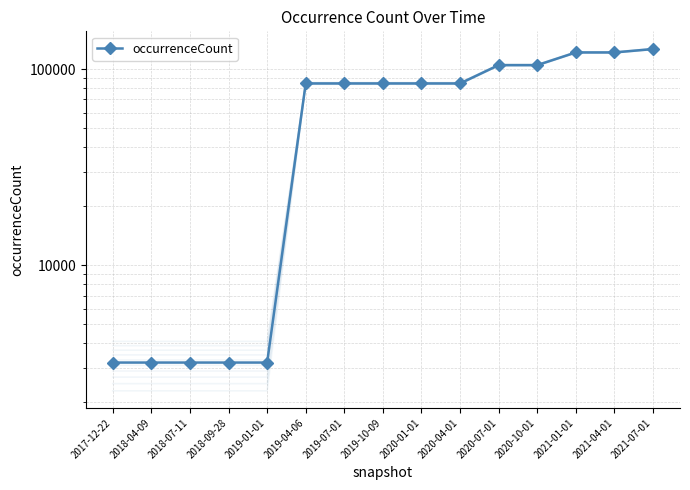

How many values are between 3186 and 104751?

12